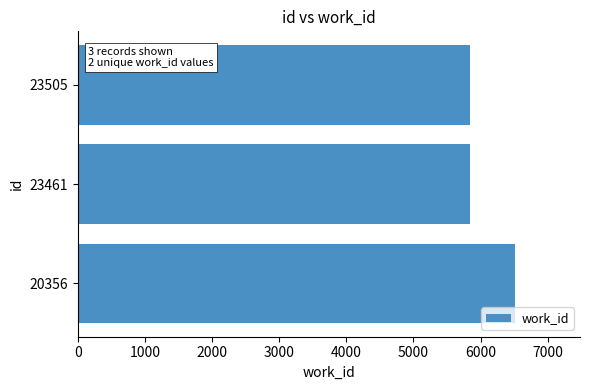

How many bars are there in total?

3